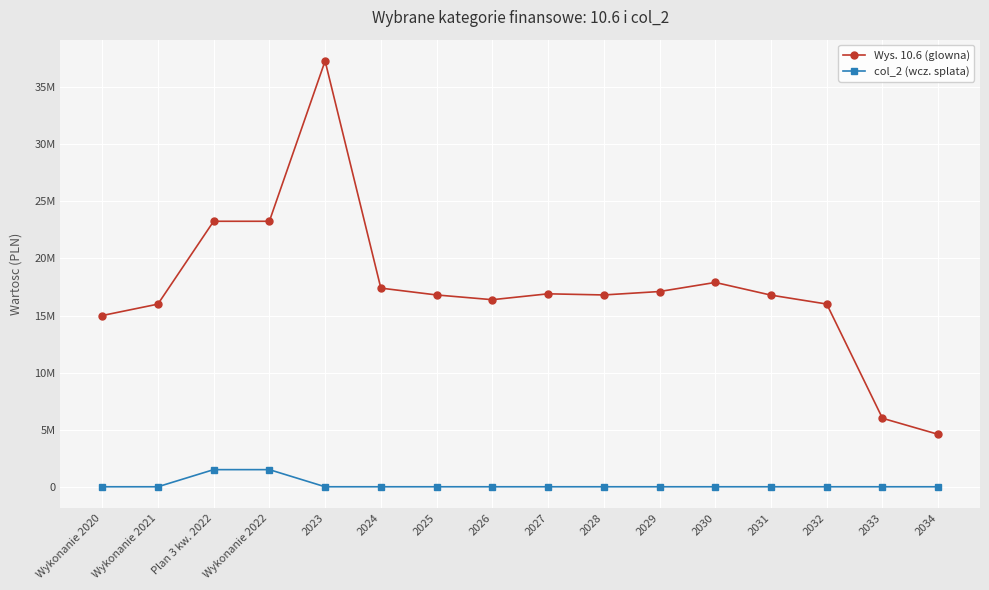

What is the average value of the Wys. 10.6 (glowna) series?

17344875